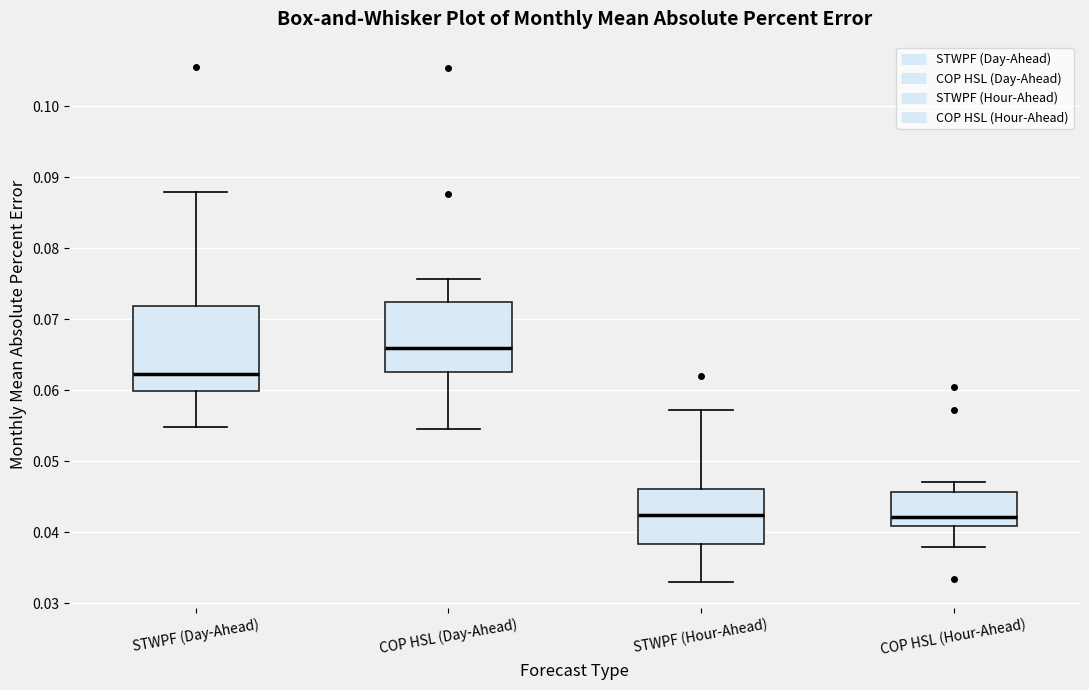

Reading left to right, transcribe this box plot: for each box, give where its median line is, the range the box spans, and where its two whiskers end, as read against the y-axis. The values are not printed on the chart, so give them approximately, as read against the axis.

STWPF (Day-Ahead): median 0.062, box 0.060 to 0.072, whiskers 0.055 to 0.088
COP HSL (Day-Ahead): median 0.066, box 0.063 to 0.072, whiskers 0.054 to 0.076
STWPF (Hour-Ahead): median 0.042, box 0.038 to 0.046, whiskers 0.033 to 0.057
COP HSL (Hour-Ahead): median 0.042, box 0.041 to 0.046, whiskers 0.038 to 0.047